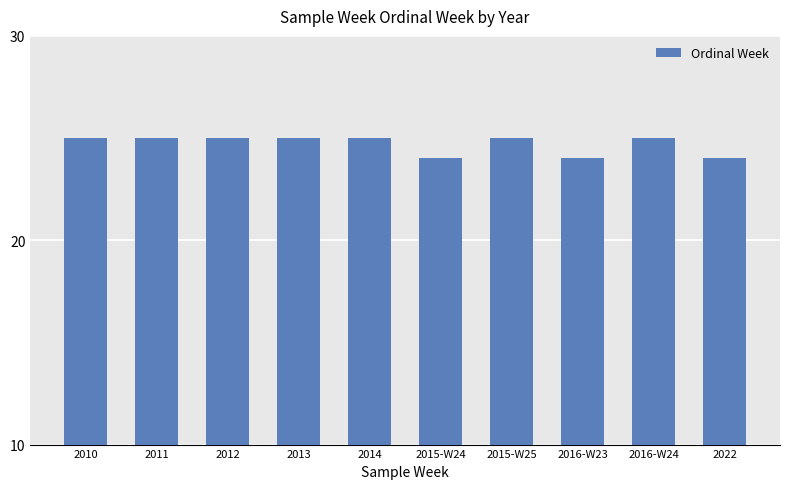

Count the values in the range 24 to 25.

10